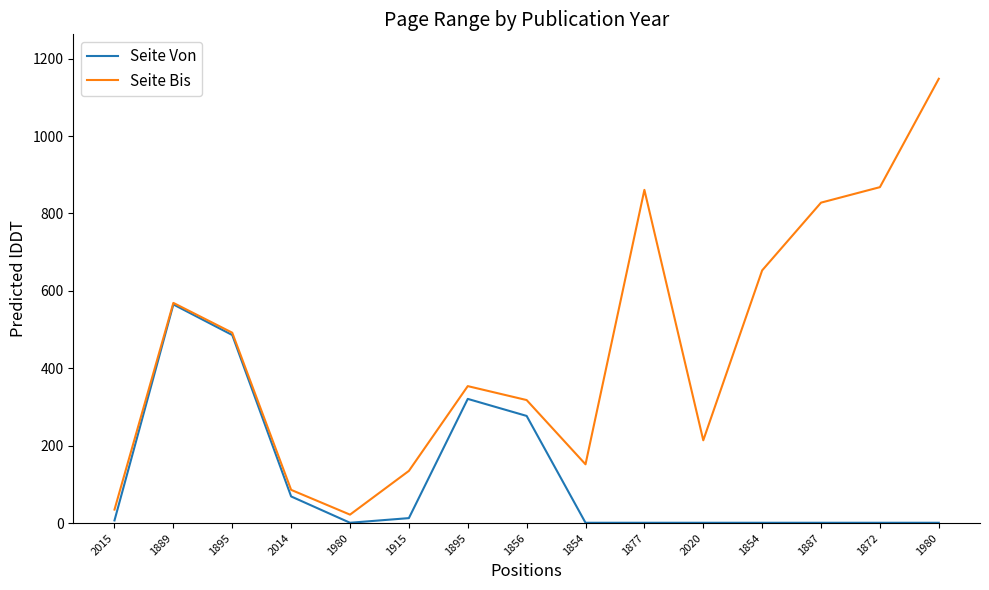

Which series changed the most between 1856 and 2020?

Seite Von